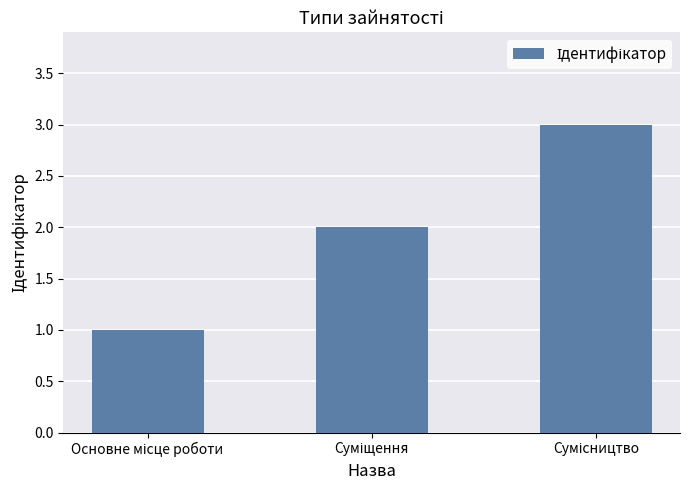

What is the sum of all values?

6